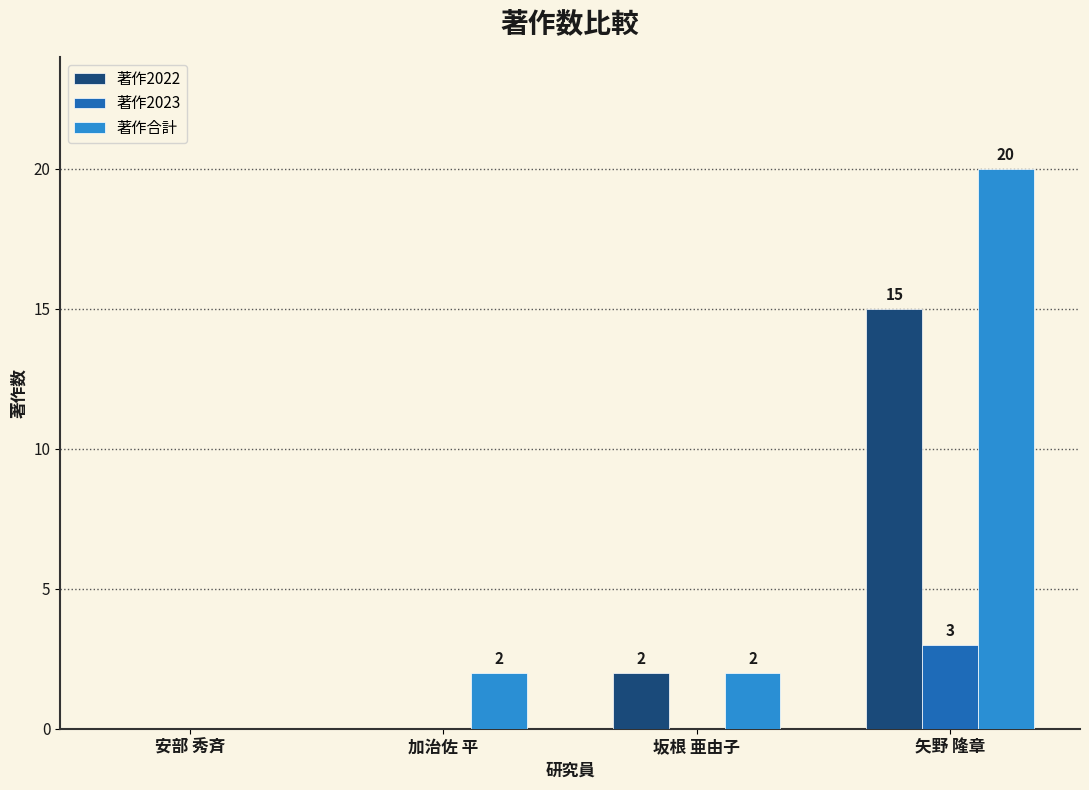

True or false: 著作合計 has a value of 1 at 加治佐 平.

False